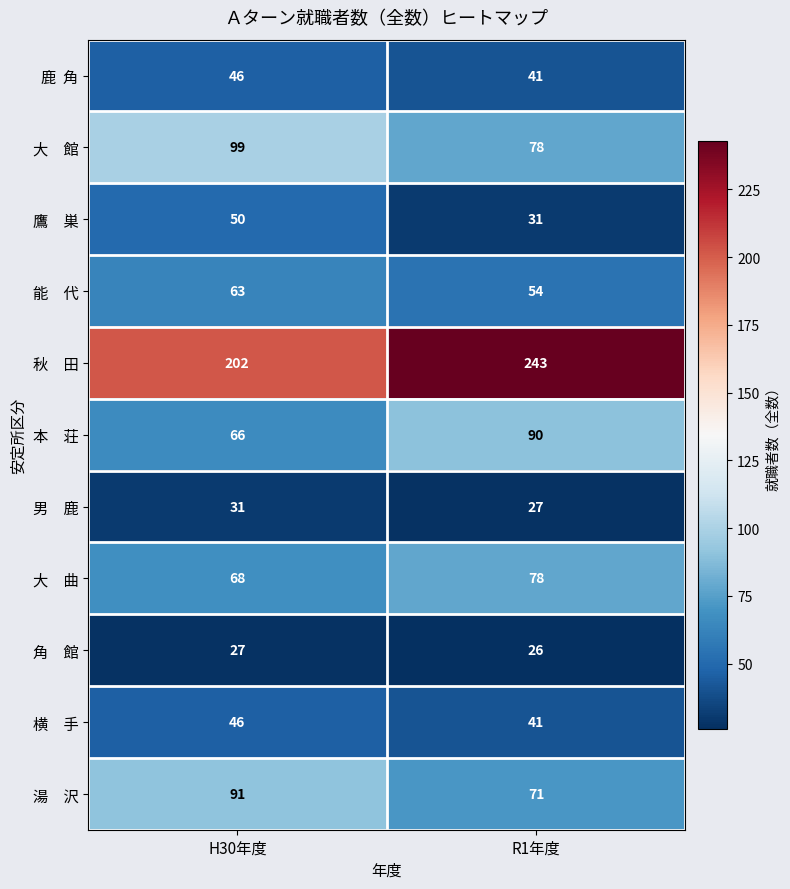

What is the minimum value shown in the chart?

26